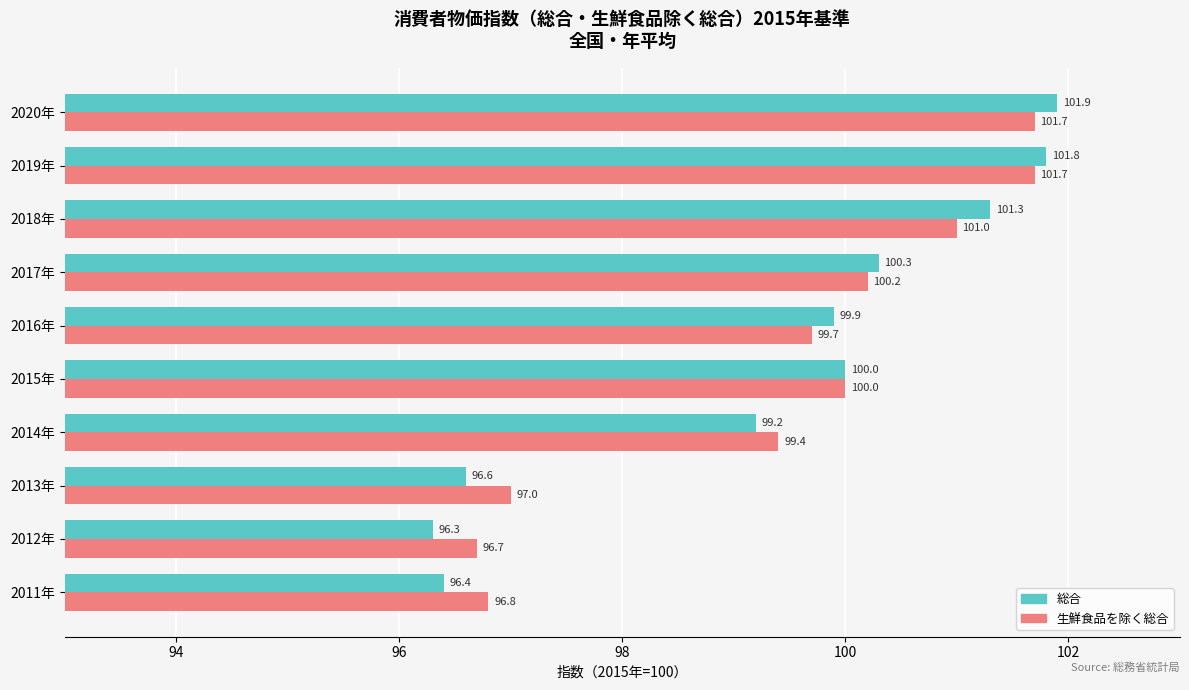

Rank the series by their average value, from highest to lowest.

生鮮食品を除く総合, 総合